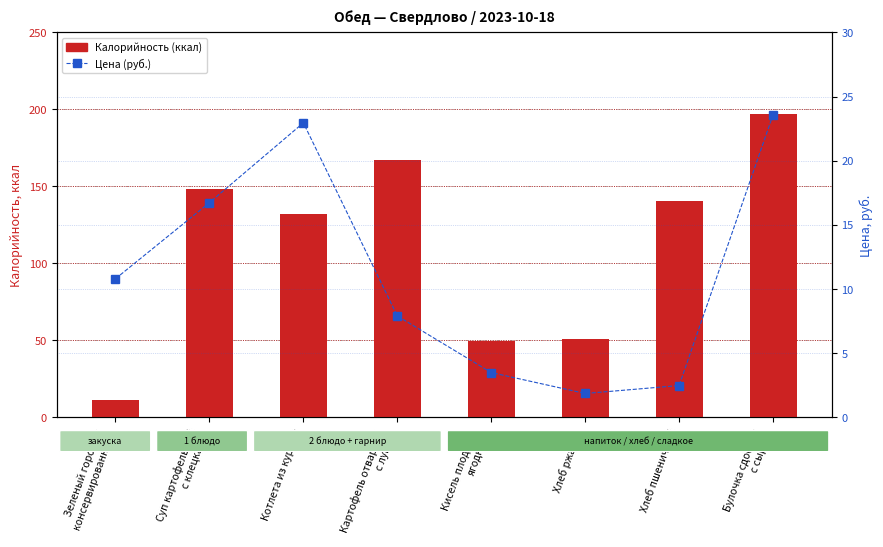

What is the difference between the second highest and minimum values in the Калорийность (ккал) series?

155.9